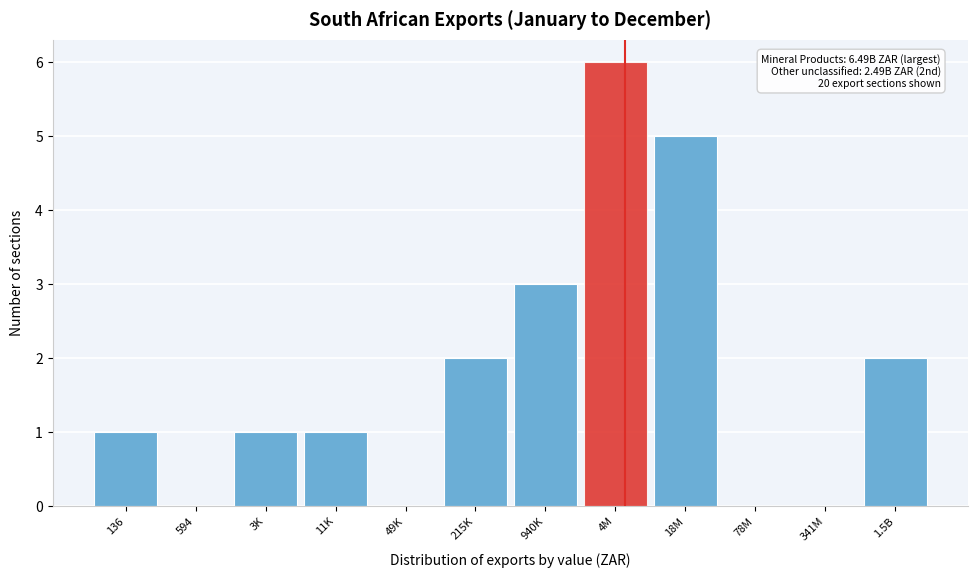

Reading right to left, extract all data points from this chart.

1.5B=2	341M=0	78M=0	18M=5	4M=6	940K=3	215K=2	49K=0	11K=1	3K=1	594=0	136=1